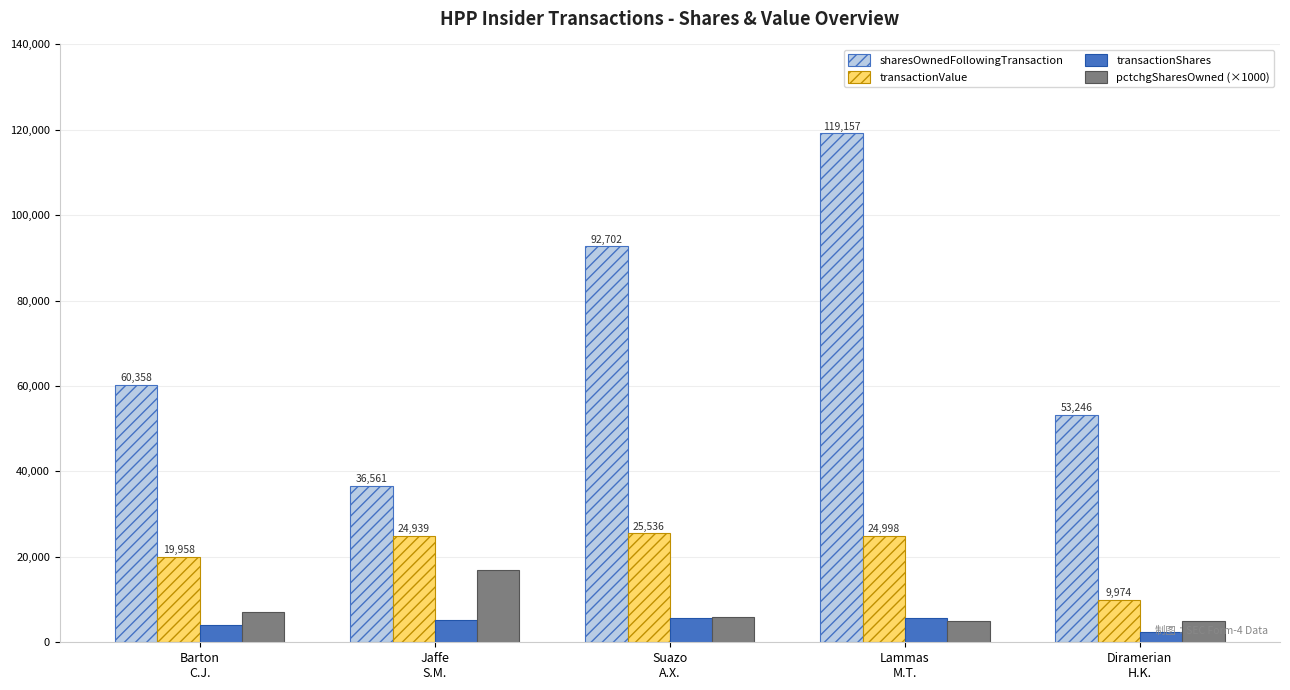

How many categories are shown in the chart?

5